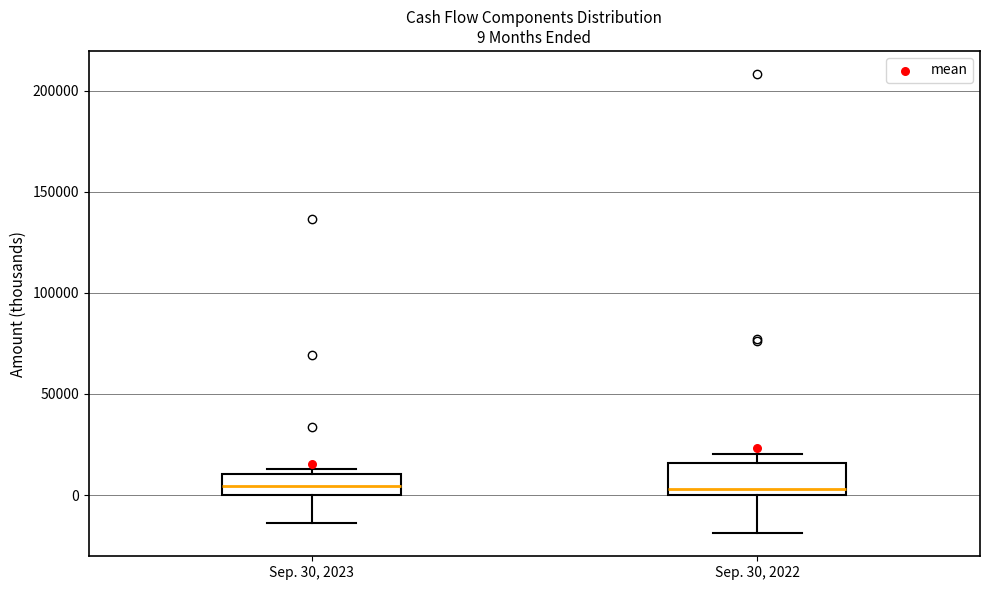

Comparing the boxes themselves (not the whiskers), which one is the tallest?

Sep. 30, 2022